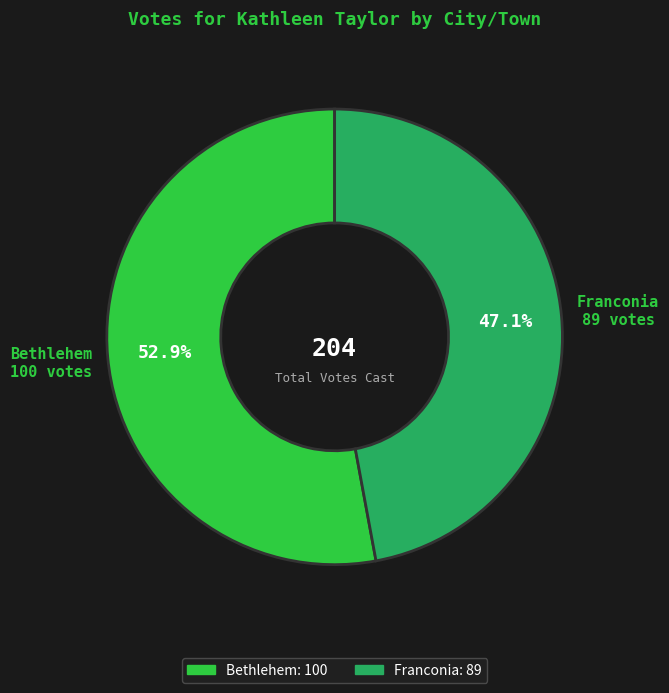

The Franconia slice represents 54% of the pie. True or false?

False